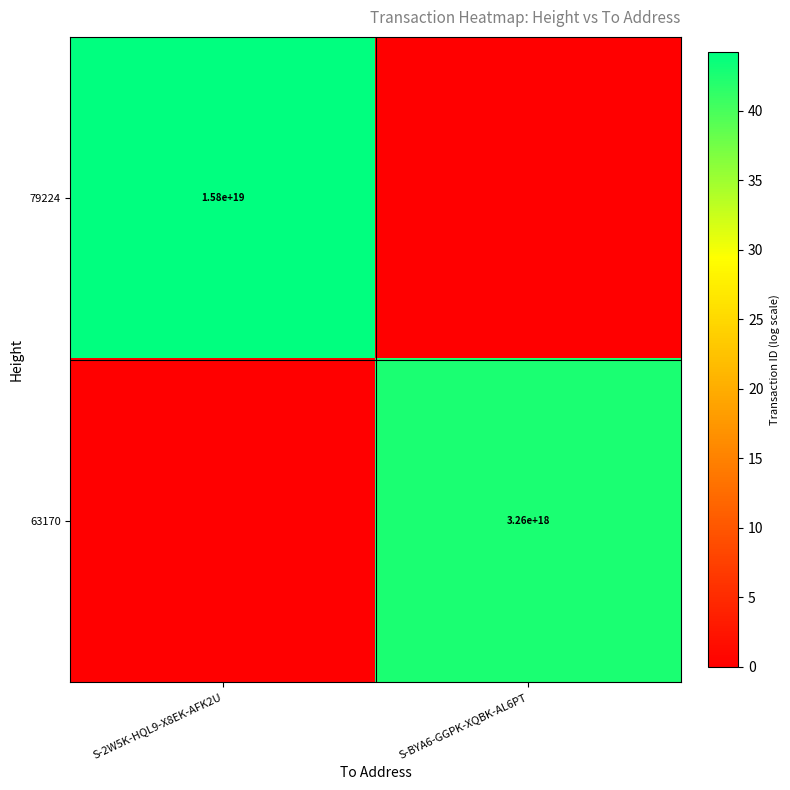

True or false: 79224 has a value of 15800000000000000000 at S-2W5K-HQL9-X8EK-AFK2U.

True